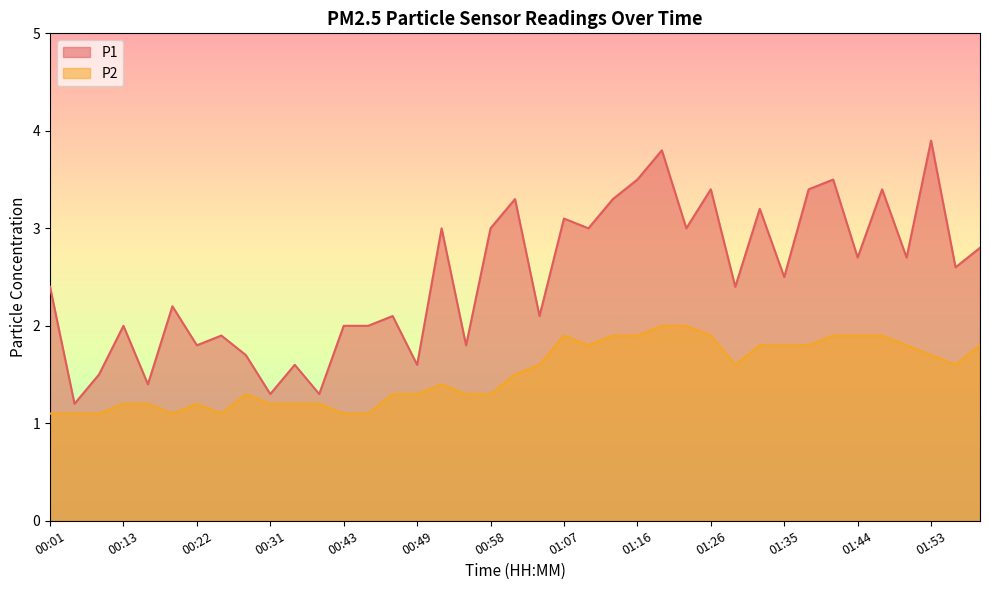

What is the sum of all P1 values?

97.4